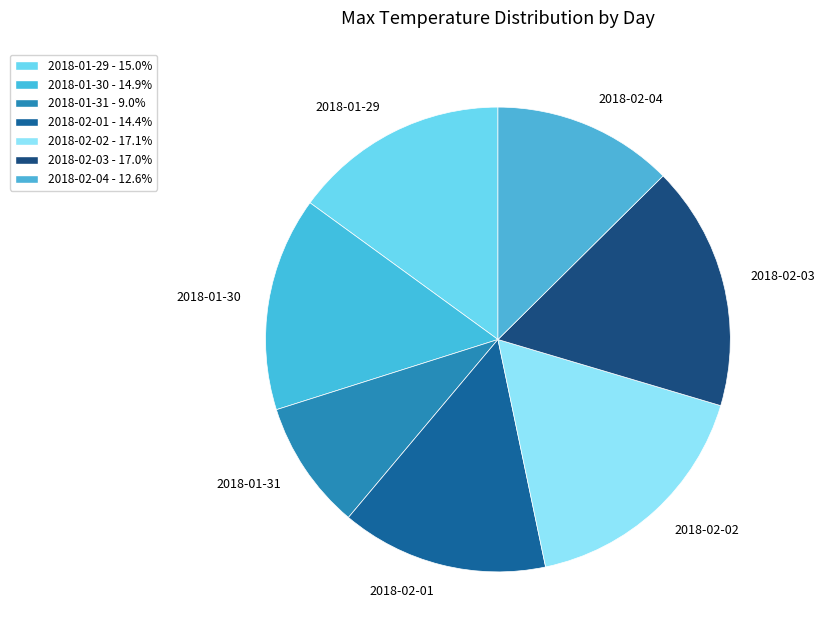

Approximately how many times larger is the value at 2018-02-01 compared to 2018-02-02?

0.8